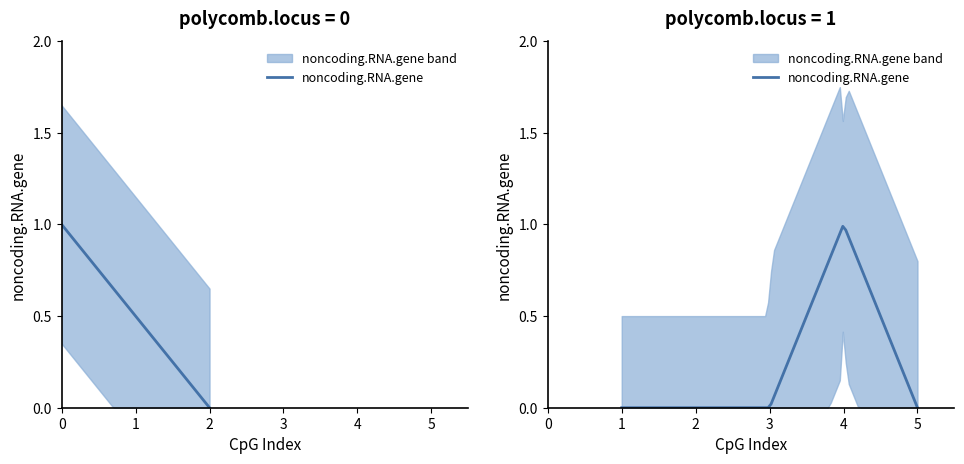

Reading left to right, transcribe all the data shown in this chart.

1	0	0	0	1	0